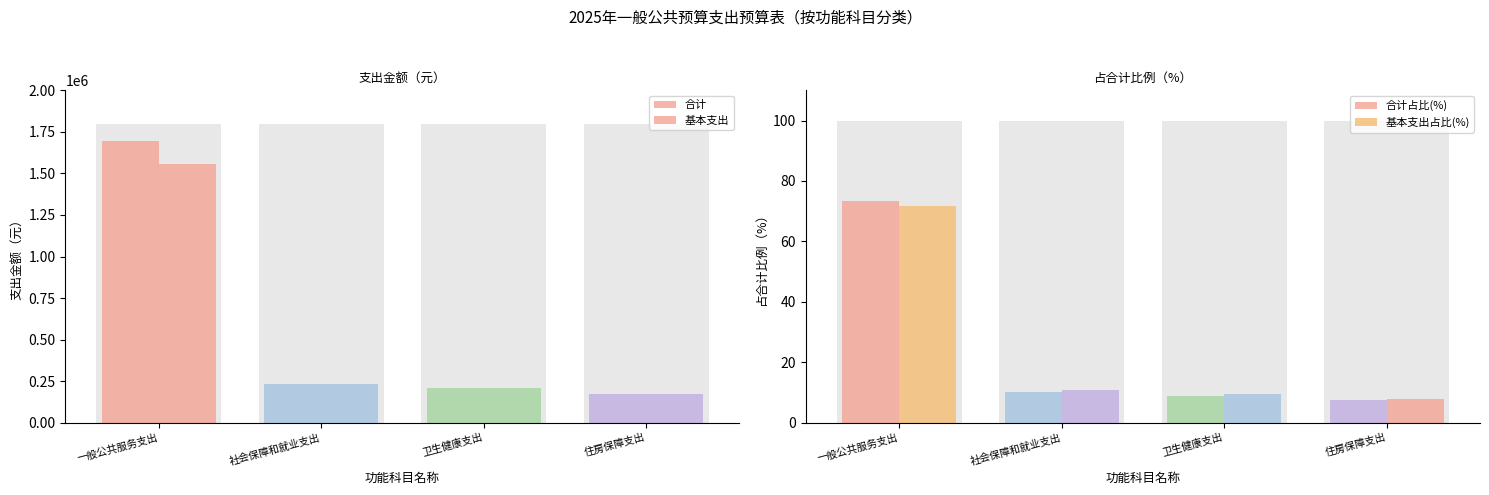

Rank the categories by 合计 value from lowest to highest.

住房保障支出, 卫生健康支出, 社会保障和就业支出, 一般公共服务支出